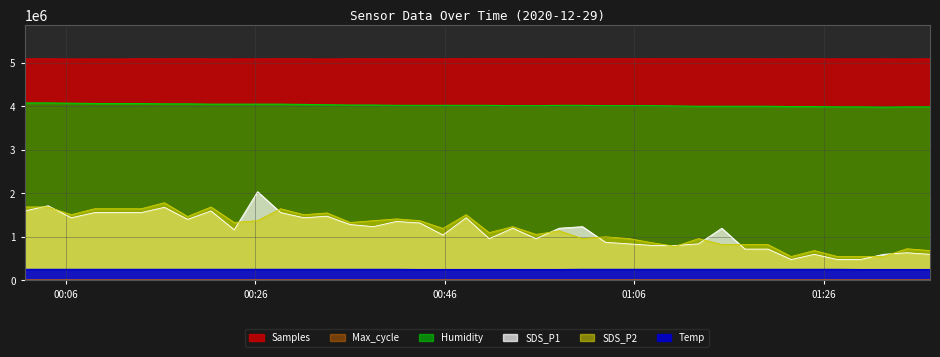

Reading right to left, what are all the values shown in this chart?

Samples: 2020/12/29 01:37:13=5094394.0	2020/12/29 01:34:46=5092456.0	2020/12/29 01:32:19=5093669.0	2020/12/29 01:29:53=5093930.0	2020/12/29 01:27:27=5093917.0	2020/12/29 01:25:00=5096164.0	2020/12/29 01:22:34=5095553.0	2020/12/29 01:20:07=5094011.0	2020/12/29 01:17:41=5096538.0	2020/12/29 01:15:14=5095949.0	2020/12/29 01:12:47=5096765.0	2020/12/29 01:10:21=5095611.0	2020/12/29 01:07:54=5098942.0	2020/12/29 01:05:27=5097295.0	2020/12/29 01:02:58=5095803.0	2020/12/29 01:00:32=5097183.0	2020/12/29 00:58:04=5097944.0	2020/12/29 00:55:38=5097360.0	2020/12/29 00:53:10=5096135.0	2020/12/29 00:50:41=5096491.0	2020/12/29 00:48:15=5097644.0	2020/12/29 00:45:48=5094444.0	2020/12/29 00:43:22=5094950.0	2020/12/29 00:40:54=5095257.0	2020/12/29 00:38:27=5094526.0	2020/12/29 00:36:01=5096222.0	2020/12/29 00:33:34=5091045.0	2020/12/29 00:31:07=5095908.0	2020/12/29 00:28:40=5096162.0	2020/12/29 00:26:14=5094061.0	2020/12/29 00:23:46=5093644.0	2020/12/29 00:21:19=5093271.0	2020/12/29 00:18:51=5098307.0	2020/12/29 00:16:24=5094297.0	2020/12/29 00:13:57=5096397.0	2020/12/29 00:11:31=5091330.0	2020/12/29 00:09:02=5093008.0	2020/12/29 00:06:34=5092167.0	2020/12/29 00:04:07=5095432.0	2020/12/29 00:01:38=5095270.0
Max_cycle: 2020/12/29 01:37:13=21059.0	2020/12/29 01:34:46=20819.0	2020/12/29 01:32:19=20212.0	2020/12/29 01:29:53=20200.0	2020/12/29 01:27:27=20204.0	2020/12/29 01:25:00=20302.0	2020/12/29 01:22:34=20211.0	2020/12/29 01:20:07=20220.0	2020/12/29 01:17:41=20248.0	2020/12/29 01:15:14=20203.0	2020/12/29 01:12:47=20216.0	2020/12/29 01:10:21=20743.0	2020/12/29 01:07:54=20695.0	2020/12/29 01:05:27=20212.0	2020/12/29 01:02:58=20220.0	2020/12/29 01:00:32=20724.0	2020/12/29 00:58:04=20201.0	2020/12/29 00:55:38=20208.0	2020/12/29 00:53:10=21099.0	2020/12/29 00:50:41=20230.0	2020/12/29 00:48:15=20203.0	2020/12/29 00:45:48=20208.0	2020/12/29 00:43:22=20223.0	2020/12/29 00:40:54=20299.0	2020/12/29 00:38:27=20208.0	2020/12/29 00:36:01=20623.0	2020/12/29 00:33:34=20323.0	2020/12/29 00:31:07=20591.0	2020/12/29 00:28:40=20208.0	2020/12/29 00:26:14=20195.0	2020/12/29 00:23:46=20219.0	2020/12/29 00:21:19=20210.0	2020/12/29 00:18:51=20232.0	2020/12/29 00:16:24=20223.0	2020/12/29 00:13:57=20228.0	2020/12/29 00:11:31=20207.0	2020/12/29 00:09:02=20208.0	2020/12/29 00:06:34=20224.0	2020/12/29 00:04:07=20223.0	2020/12/29 00:01:38=20238.0
SDS_P1: 2020/12/29 01:37:13=599875.5	2020/12/29 01:34:46=635868.1	2020/12/29 01:32:19=599875.5	2020/12/29 01:29:53=479900.4	2020/12/29 01:27:27=479900.4	2020/12/29 01:25:00=599875.5	2020/12/29 01:22:34=479900.4	2020/12/29 01:20:07=719850.6	2020/12/29 01:17:41=719850.6	2020/12/29 01:15:14=1199751.1	2020/12/29 01:12:47=839825.7	2020/12/29 01:10:21=803833.2	2020/12/29 01:07:54=803833.2	2020/12/29 01:05:27=839825.7	2020/12/29 01:02:58=875818.3	2020/12/29 01:00:32=1235743.6	2020/12/29 00:58:04=1199751.1	2020/12/29 00:55:38=959800.8	2020/12/29 00:53:10=1199751.1	2020/12/29 00:50:41=959800.8	2020/12/29 00:48:15=1439701.3	2020/12/29 00:45:48=1043783.4	2020/12/29 00:43:22=1319726.2	2020/12/29 00:40:54=1355718.7	2020/12/29 00:38:27=1235743.6	2020/12/29 00:36:01=1283733.6	2020/12/29 00:33:34=1475693.8	2020/12/29 00:31:07=1439701.3	2020/12/29 00:28:40=1559676.4	2020/12/29 00:26:14=2039576.8	2020/12/29 00:23:46=1163758.5	2020/12/29 00:21:19=1595668.9	2020/12/29 00:18:51=1403708.7	2020/12/29 00:16:24=1679651.5	2020/12/29 00:13:57=1559676.4	2020/12/29 00:11:31=1559676.4	2020/12/29 00:09:02=1559676.4	2020/12/29 00:06:34=1439701.3	2020/12/29 00:04:07=1715644.0	2020/12/29 00:01:38=1595668.9
SDS_P2: 2020/12/29 01:37:13=686396.0	2020/12/29 01:34:46=727579.8	2020/12/29 01:32:19=549116.8	2020/12/29 01:29:53=549116.8	2020/12/29 01:27:27=549116.8	2020/12/29 01:25:00=686396.0	2020/12/29 01:22:34=549116.8	2020/12/29 01:20:07=823675.2	2020/12/29 01:17:41=823675.2	2020/12/29 01:15:14=823675.2	2020/12/29 01:12:47=960954.5	2020/12/29 01:10:21=782491.5	2020/12/29 01:07:54=864859.0	2020/12/29 01:05:27=960954.5	2020/12/29 01:02:58=1002138.2	2020/12/29 01:00:32=960954.5	2020/12/29 00:58:04=1139417.4	2020/12/29 00:55:38=1057049.9	2020/12/29 00:53:10=1235512.9	2020/12/29 00:50:41=1098233.7	2020/12/29 00:48:15=1510071.3	2020/12/29 00:45:48=1194329.1	2020/12/29 00:43:22=1372792.1	2020/12/29 00:40:54=1413975.8	2020/12/29 00:38:27=1372792.1	2020/12/29 00:36:01=1331608.3	2020/12/29 00:33:34=1551255.0	2020/12/29 00:31:07=1510071.3	2020/12/29 00:28:40=1647350.5	2020/12/29 00:26:14=1372792.1	2020/12/29 00:23:46=1331608.3	2020/12/29 00:21:19=1688534.3	2020/12/29 00:18:51=1468887.5	2020/12/29 00:16:24=1784629.7	2020/12/29 00:13:57=1647350.5	2020/12/29 00:11:31=1647350.5	2020/12/29 00:09:02=1647350.5	2020/12/29 00:06:34=1510071.3	2020/12/29 00:04:07=1688534.3	2020/12/29 00:01:38=1688534.3
Humidity: 2020/12/29 01:37:13=3988038.5	2020/12/29 01:34:46=3988038.5	2020/12/29 01:32:19=3981029.6	2020/12/29 01:29:53=3988038.5	2020/12/29 01:27:27=3988038.5	2020/12/29 01:25:00=3995047.3	2020/12/29 01:22:34=3995047.3	2020/12/29 01:20:07=4002056.2	2020/12/29 01:17:41=4002056.2	2020/12/29 01:15:14=4002056.2	2020/12/29 01:12:47=4002056.2	2020/12/29 01:10:21=4009065.1	2020/12/29 01:07:54=4016073.9	2020/12/29 01:05:27=4016073.9	2020/12/29 01:02:58=4016073.9	2020/12/29 01:00:32=4023082.8	2020/12/29 00:58:04=4023082.8	2020/12/29 00:55:38=4016073.9	2020/12/29 00:53:10=4016073.9	2020/12/29 00:50:41=4023082.8	2020/12/29 00:48:15=4023082.8	2020/12/29 00:45:48=4023082.8	2020/12/29 00:43:22=4023082.8	2020/12/29 00:40:54=4023082.8	2020/12/29 00:38:27=4030091.6	2020/12/29 00:36:01=4030091.6	2020/12/29 00:33:34=4037100.5	2020/12/29 00:31:07=4044109.3	2020/12/29 00:28:40=4051118.2	2020/12/29 00:26:14=4051118.2	2020/12/29 00:23:46=4051118.2	2020/12/29 00:21:19=4051118.2	2020/12/29 00:18:51=4058127.0	2020/12/29 00:16:24=4058127.0	2020/12/29 00:13:57=4065135.9	2020/12/29 00:11:31=4065135.9	2020/12/29 00:09:02=4065135.9	2020/12/29 00:06:34=4072144.7	2020/12/29 00:04:07=4079153.6	2020/12/29 00:01:38=4079153.6
Temp: 2020/12/29 01:37:13=250963.6	2020/12/29 01:34:46=250963.6	2020/12/29 01:32:19=250963.6	2020/12/29 01:29:53=250963.6	2020/12/29 01:27:27=254947.1	2020/12/29 01:25:00=254947.1	2020/12/29 01:22:34=254947.1	2020/12/29 01:20:07=254947.1	2020/12/29 01:17:41=254947.1	2020/12/29 01:15:14=254947.1	2020/12/29 01:12:47=254947.1	2020/12/29 01:10:21=254947.1	2020/12/29 01:07:54=254947.1	2020/12/29 01:05:27=254947.1	2020/12/29 01:02:58=254947.1	2020/12/29 01:00:32=254947.1	2020/12/29 00:58:04=250963.6	2020/12/29 00:55:38=250963.6	2020/12/29 00:53:10=250963.6	2020/12/29 00:50:41=250963.6	2020/12/29 00:48:15=250963.6	2020/12/29 00:45:48=250963.6	2020/12/29 00:43:22=250963.6	2020/12/29 00:40:54=254947.1	2020/12/29 00:38:27=254947.1	2020/12/29 00:36:01=254947.1	2020/12/29 00:33:34=254947.1	2020/12/29 00:31:07=254947.1	2020/12/29 00:28:40=254947.1	2020/12/29 00:26:14=254947.1	2020/12/29 00:23:46=254947.1	2020/12/29 00:21:19=254947.1	2020/12/29 00:18:51=254947.1	2020/12/29 00:16:24=254947.1	2020/12/29 00:13:57=254947.1	2020/12/29 00:11:31=254947.1	2020/12/29 00:09:02=254947.1	2020/12/29 00:06:34=254947.1	2020/12/29 00:04:07=254947.1	2020/12/29 00:01:38=254947.1